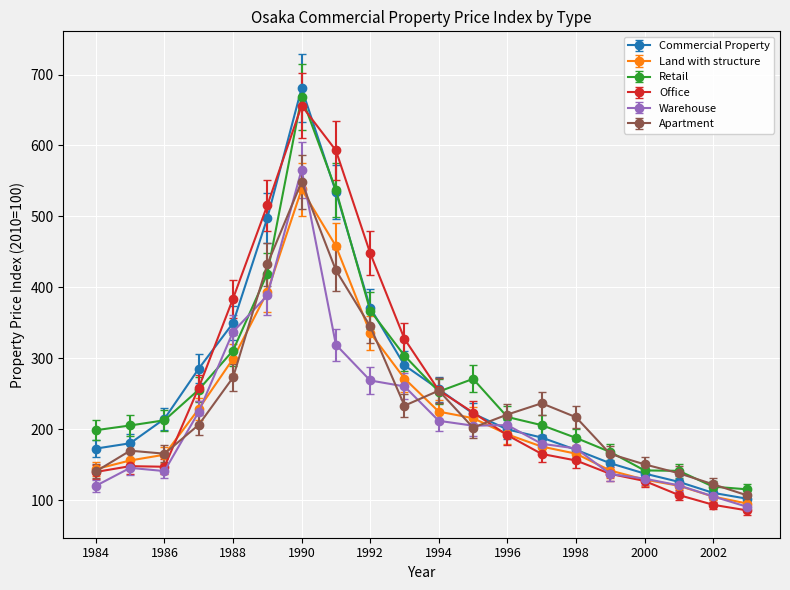

What is the value of the Apartment point at the 8th from the left?

424.1